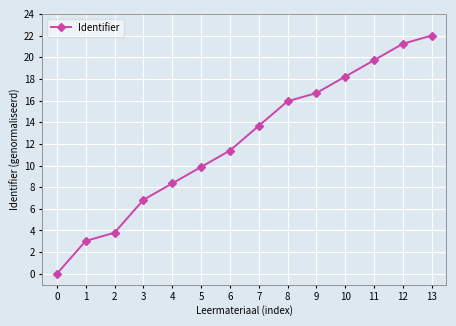

Reading left to right, extract all data points from this chart.

0=0.0	1=3.0	2=3.8	3=6.8	4=8.3	5=9.9	6=11.4	7=13.7	8=15.9	9=16.7	10=18.2	11=19.7	12=21.2	13=22.0